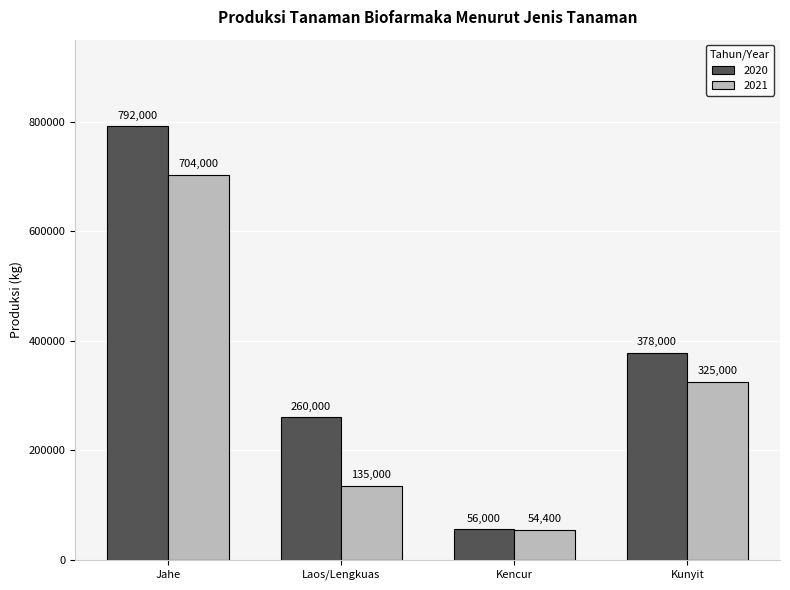

Which series has the largest total across all categories?

2020